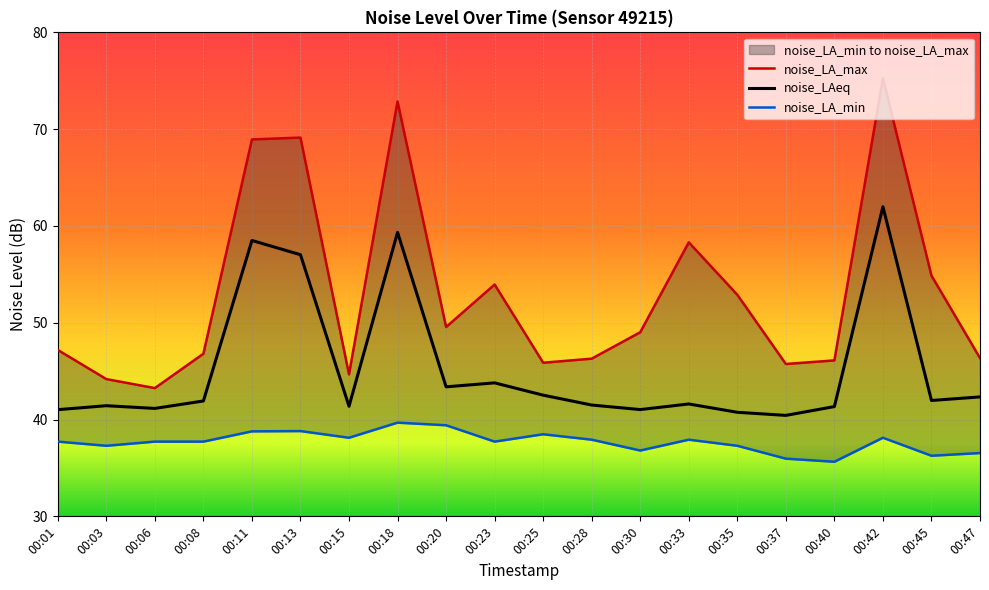

What is the difference between the maximum and minimum values in the noise_LA_max series?

32.0